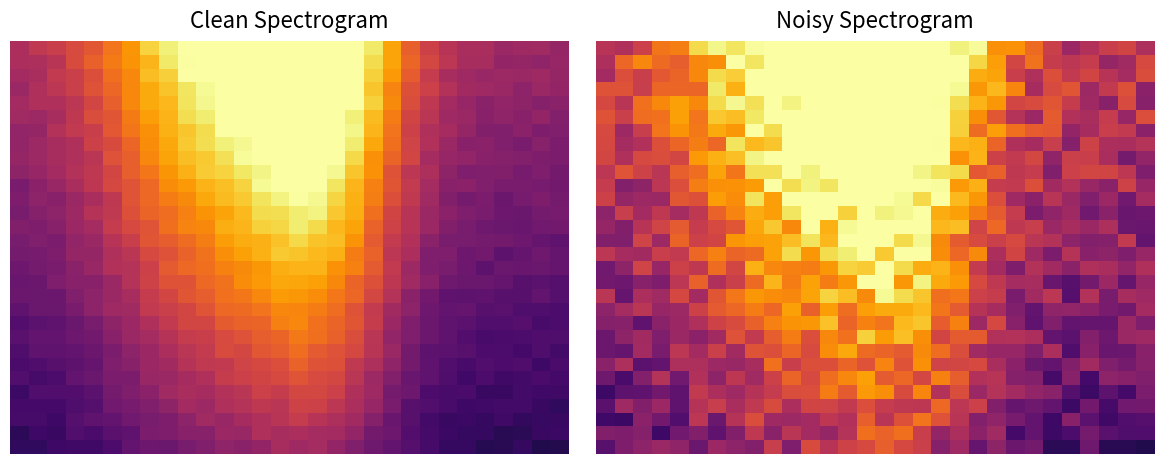

Between 4 and 24, which is larger?

4